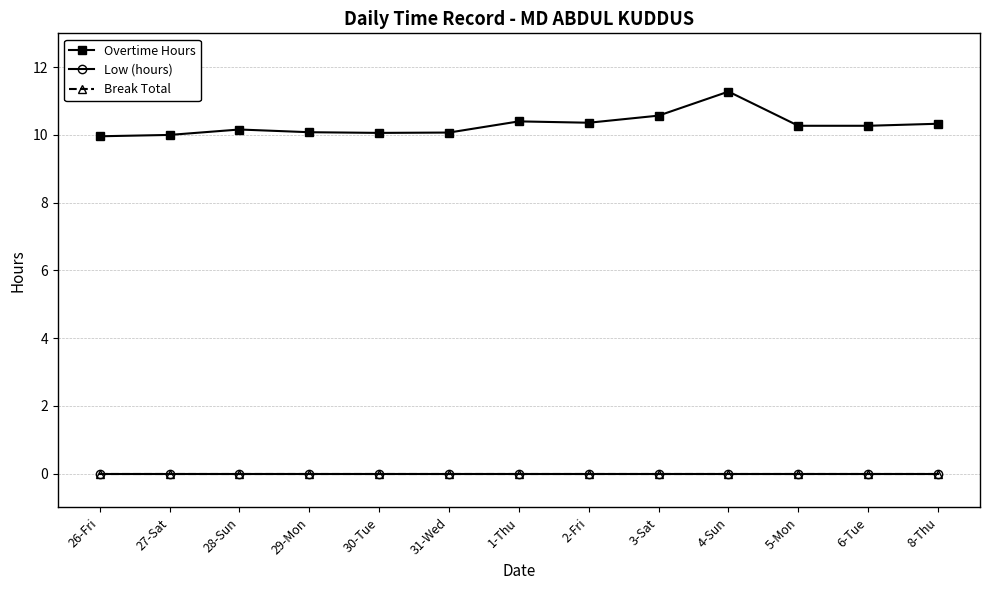

Does the chart have visible grid lines?

Yes